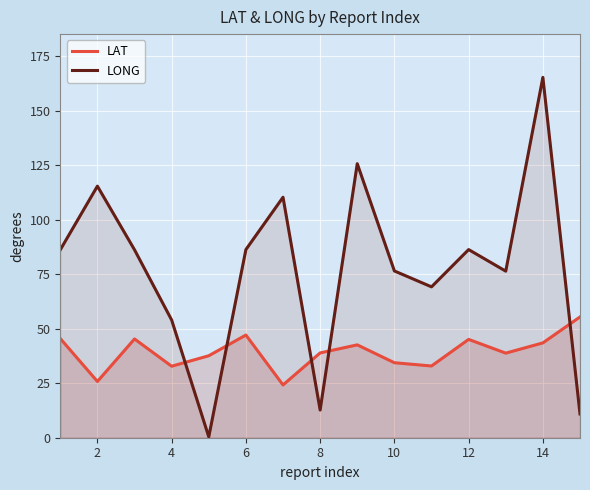

Which series changed the most between 4 and 14?

LONG